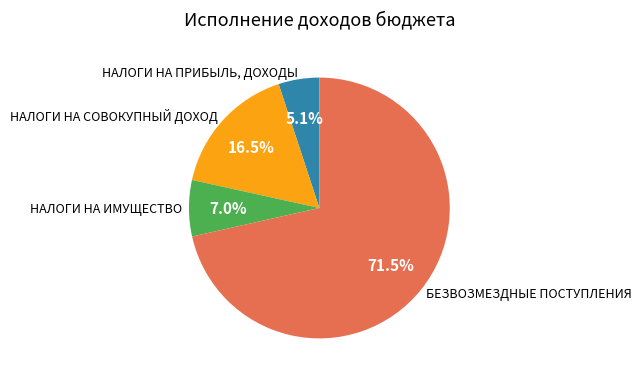

Which category accounts for the majority?

БЕЗВОЗМЕЗДНЫЕ ПОСТУПЛЕНИЯ